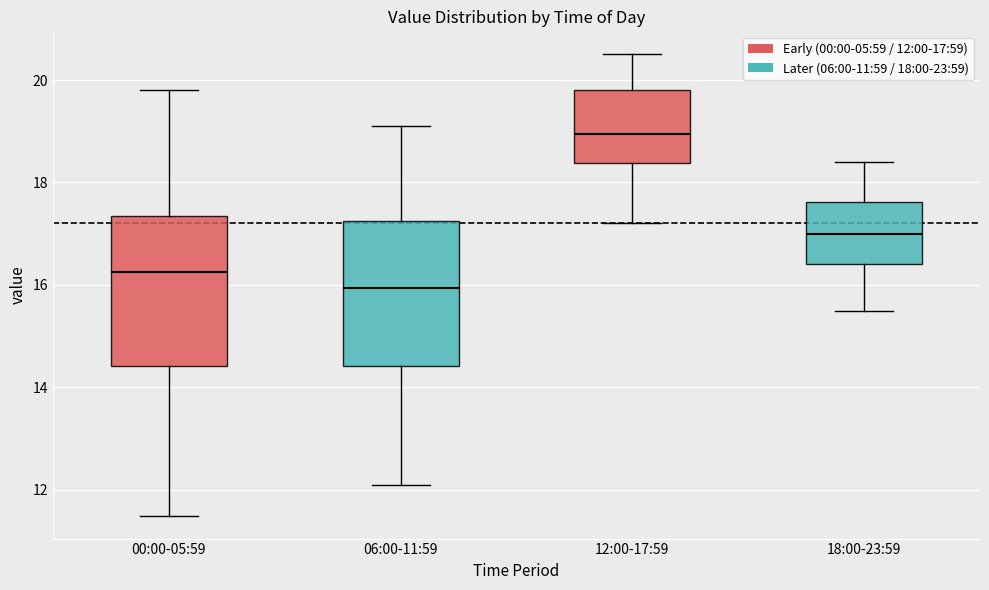

Reading left to right, transcribe this box plot: for each box, give where its median line is, the range the box spans, and where its two whiskers end, as read against the y-axis. The values are not printed on the chart, so give them approximately, as read against the axis.

00:00-05:59: median 16.2, box 14.4 to 17.4, whiskers 11.6 to 19.8
06:00-11:59: median 16.0, box 14.4 to 17.2, whiskers 12.2 to 19.2
12:00-17:59: median 19.0, box 18.4 to 19.8, whiskers 17.2 to 20.6
18:00-23:59: median 17.0, box 16.4 to 17.6, whiskers 15.6 to 18.4